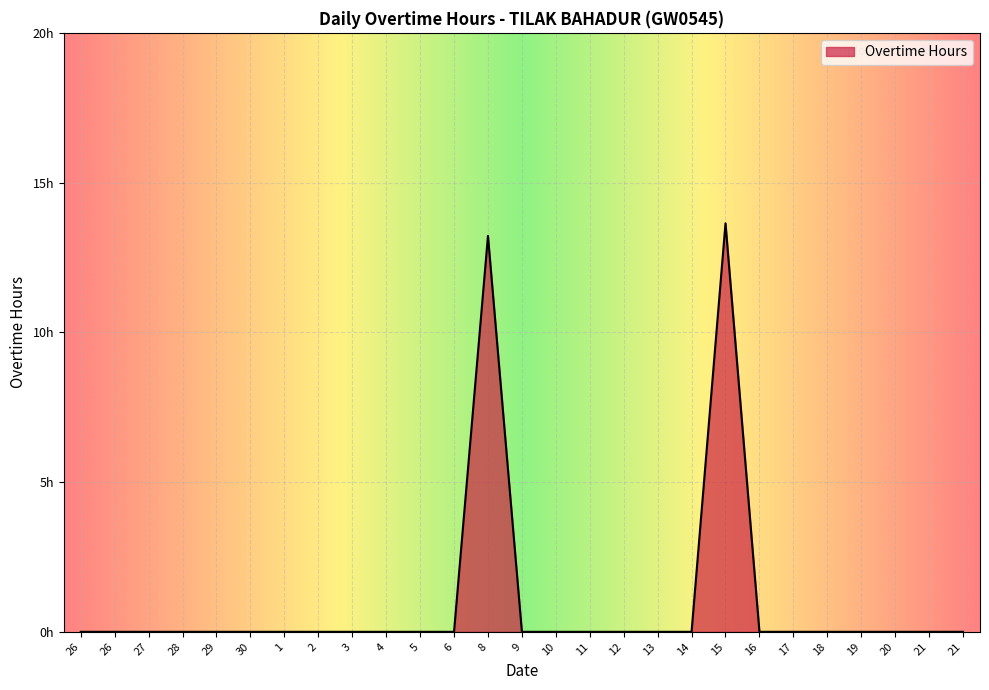

Between 30 and 3, which is larger?

30